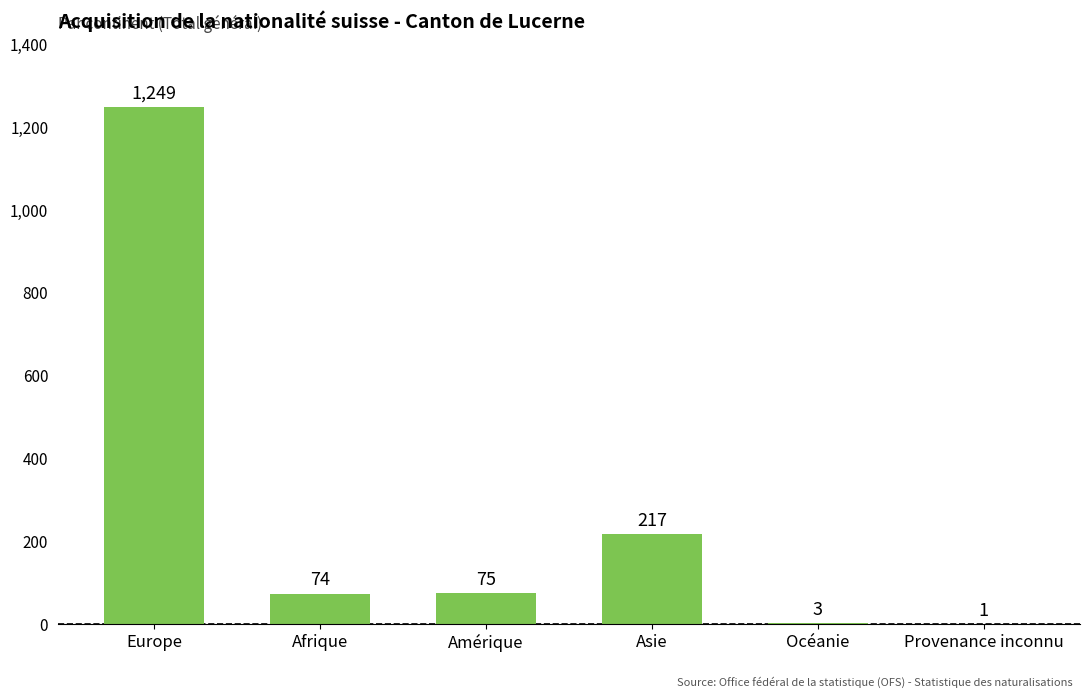

Where is the data nearest to the value 625?

Asie